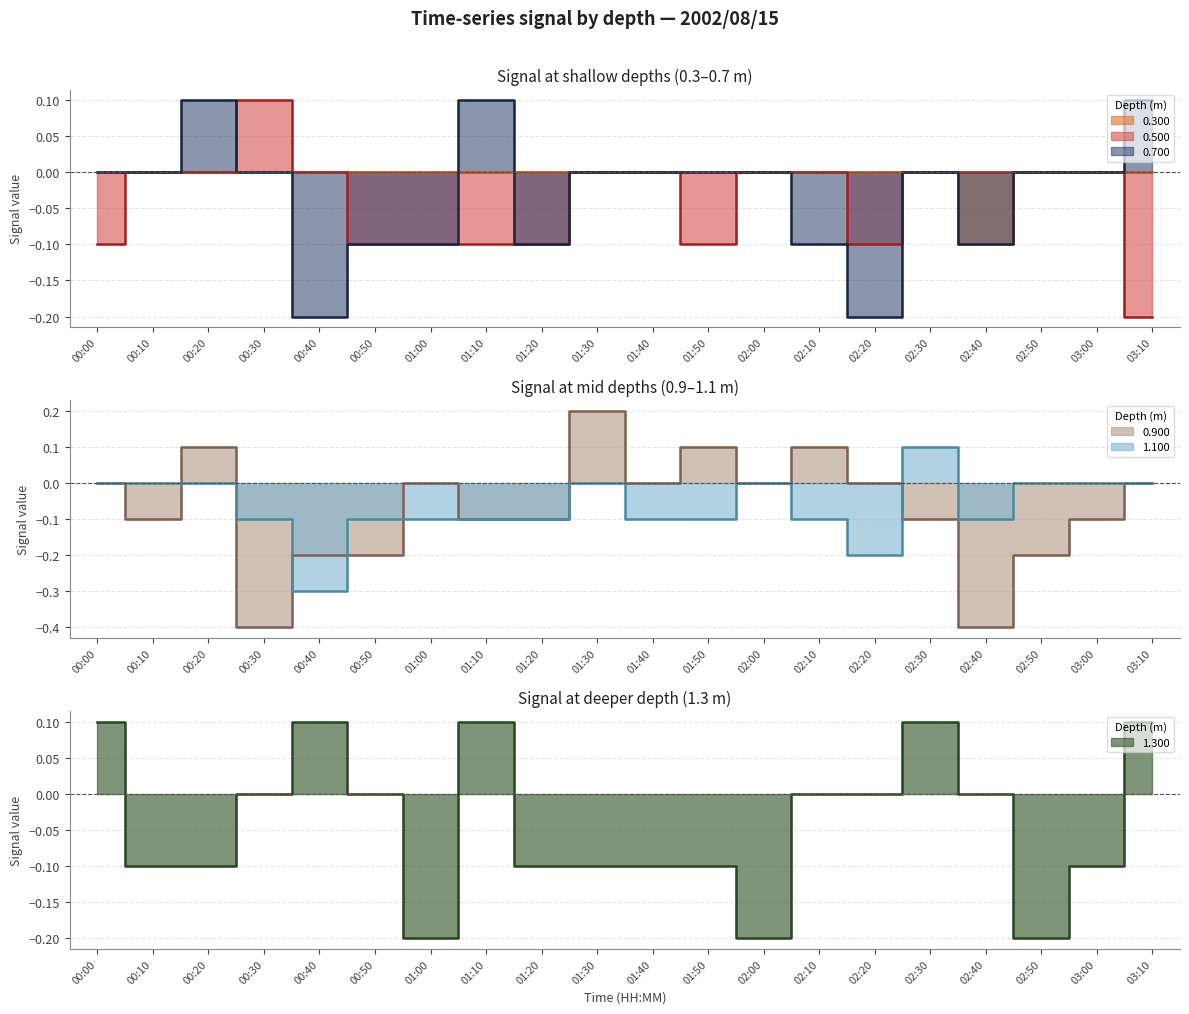

What is the label of the 18th point from the right?

00:20